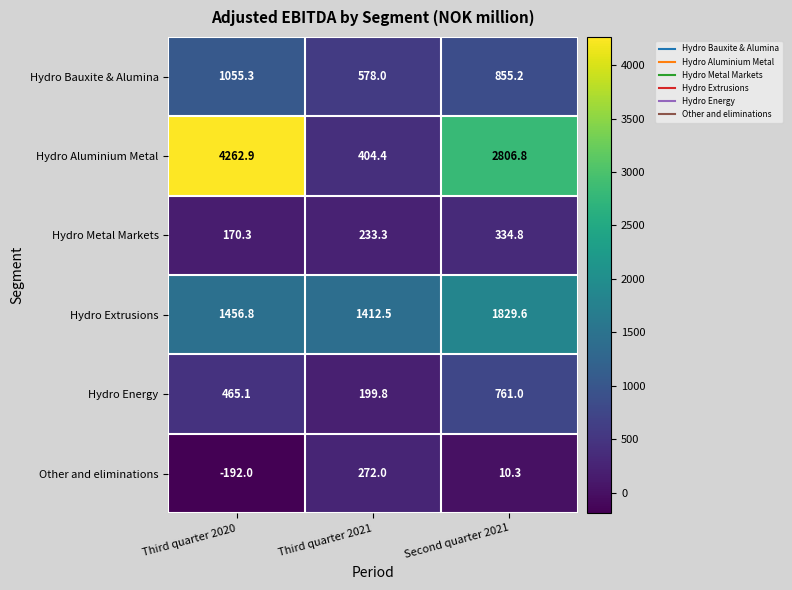

Rank the series at Second quarter 2021 from highest to lowest value.

Hydro Aluminium Metal, Hydro Extrusions, Hydro Bauxite & Alumina, Hydro Energy, Hydro Metal Markets, Other and eliminations